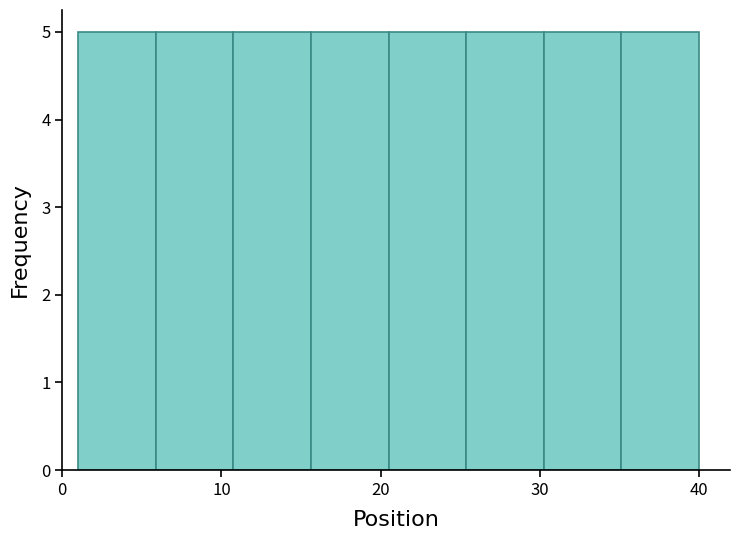

Reading left to right, list every bar in this chart as the range it spans on the x-axis followed by its height. Neither the bar edges nor the heights are printed on the chart, so give them approximately, as read against the axes.

1 to 6: 5
6 to 11: 5
11 to 16: 5
16 to 21: 5
21 to 25: 5
25 to 30: 5
30 to 35: 5
35 to 40: 5